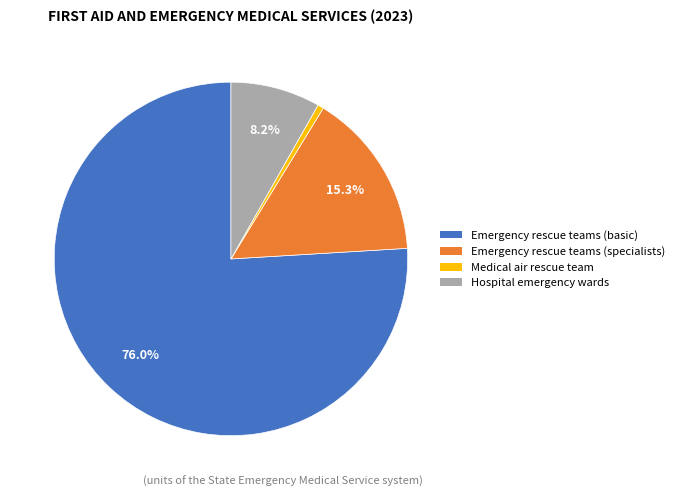

How many slices are in this pie chart?

4